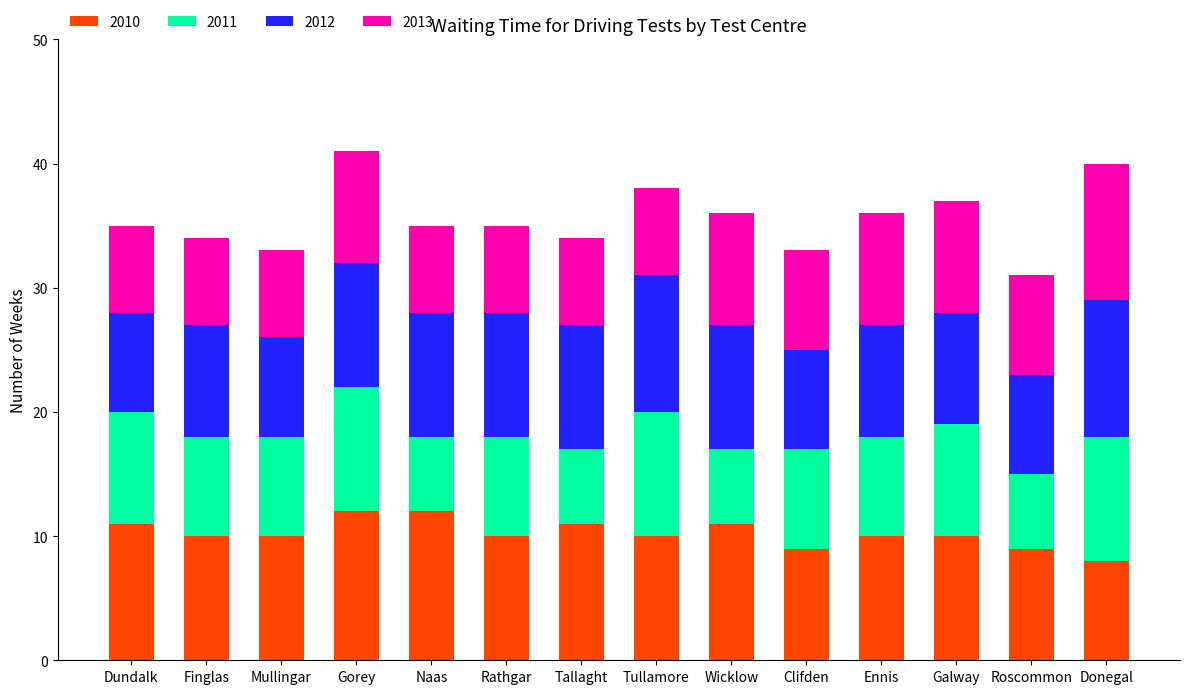

What is the lowest value of the 2010 series?

8